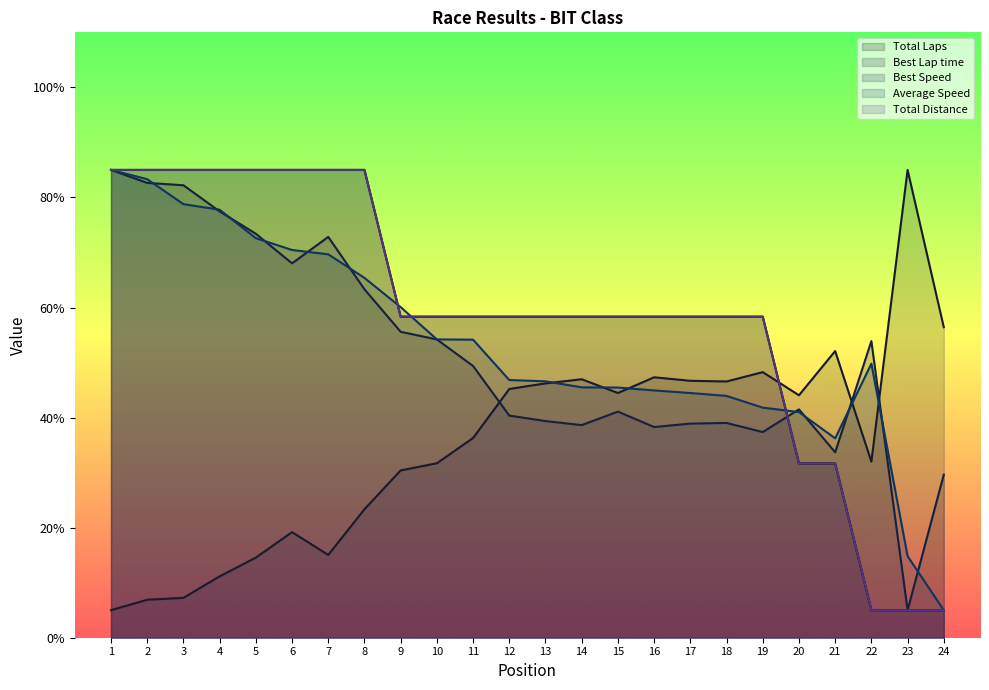

What is the value of the Best Speed point at the 4th from the left?

77.5